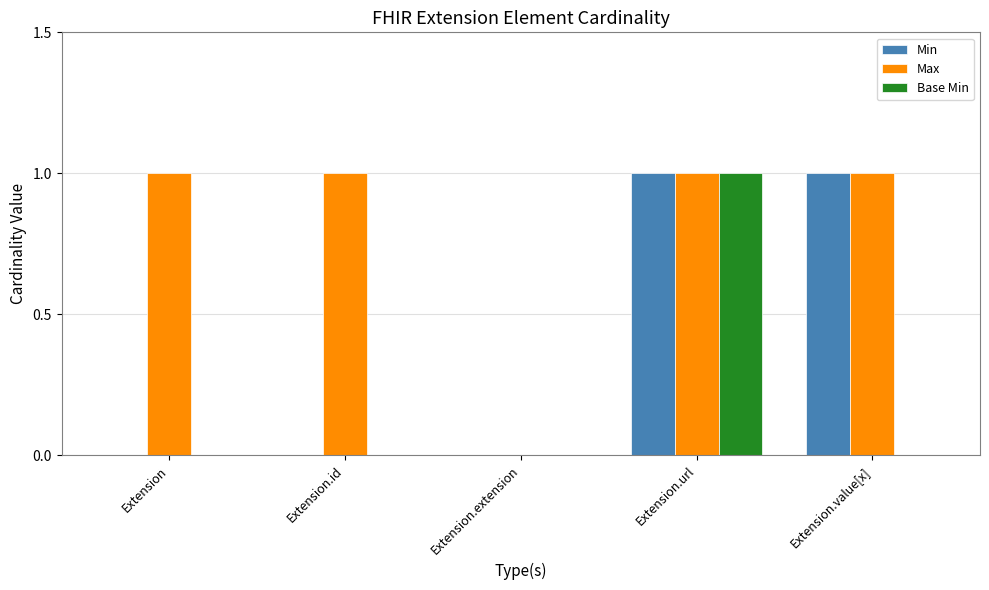

At which category is the sum across all series the highest?

Extension.url